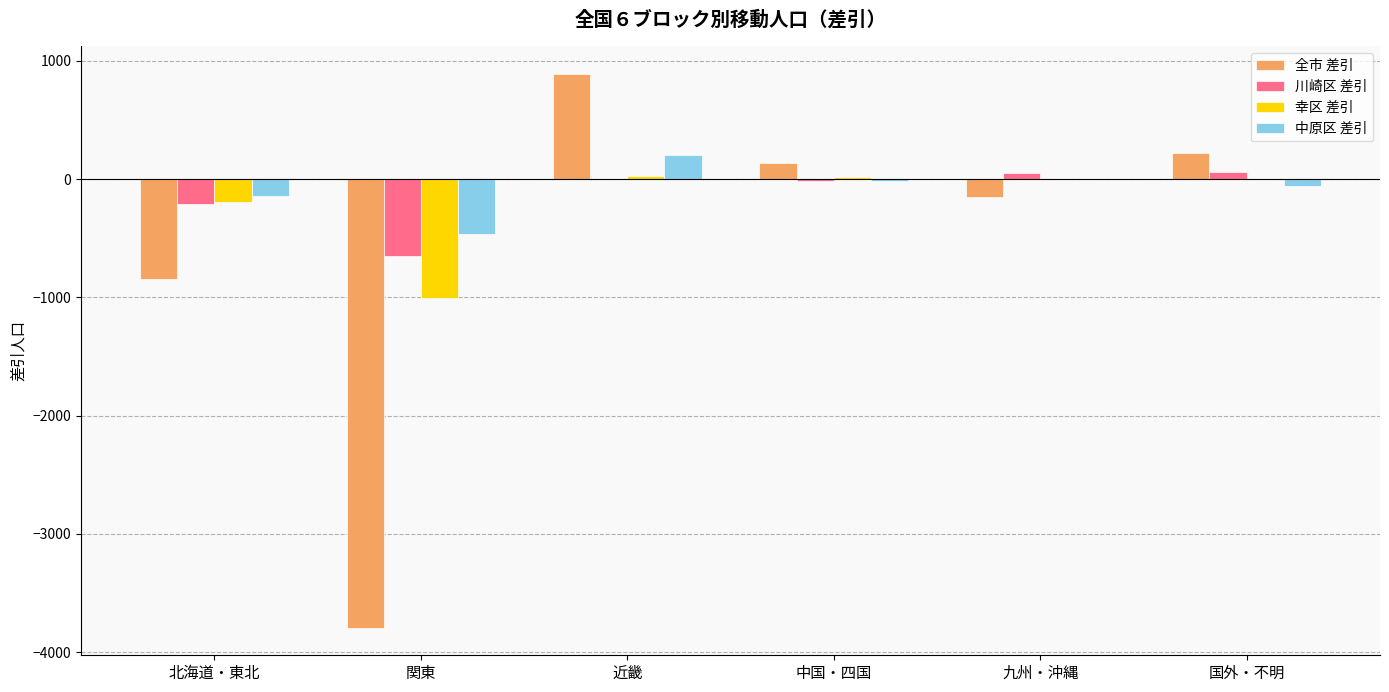

What is the average value of the 全市 差引 series?

-589